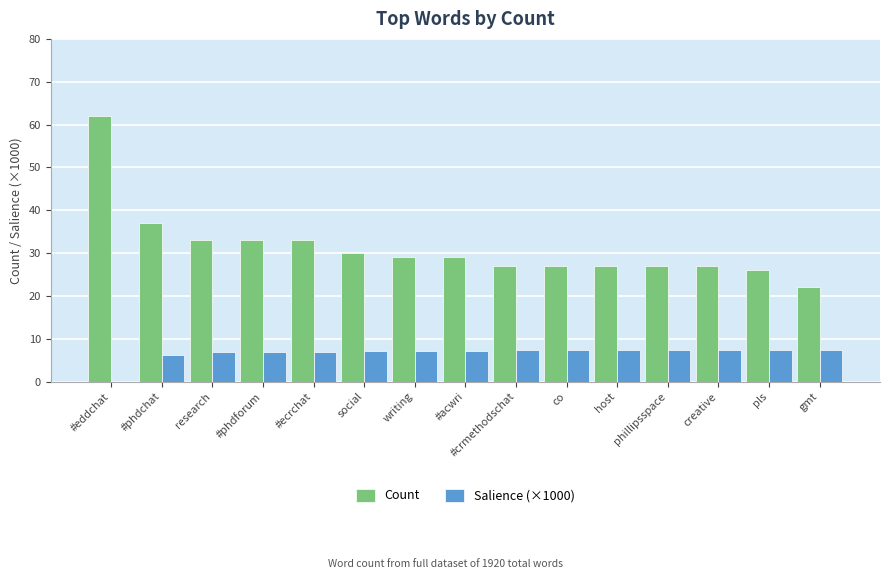

True or false: Salience (×1000) has a value of 1.9 at co.

False